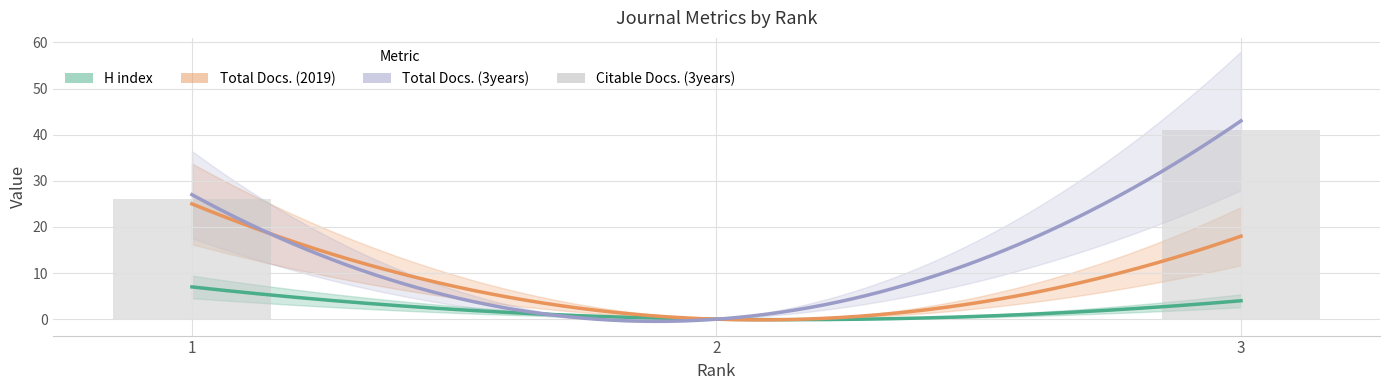

What is the difference between the values at 3 and 1?

15